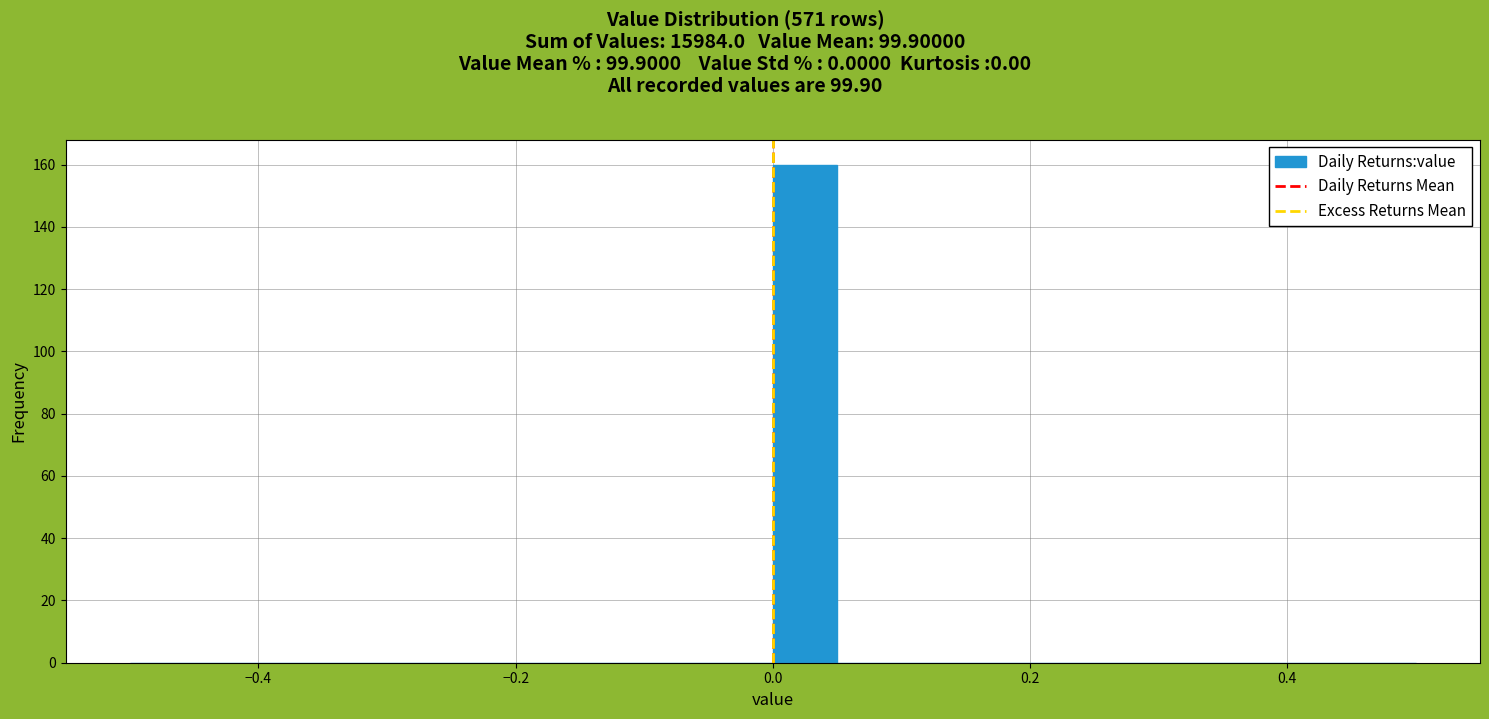

Around what value on the x-axis is the tallest bar? Give the approximate position of its centre, as read against the axis.

0.02